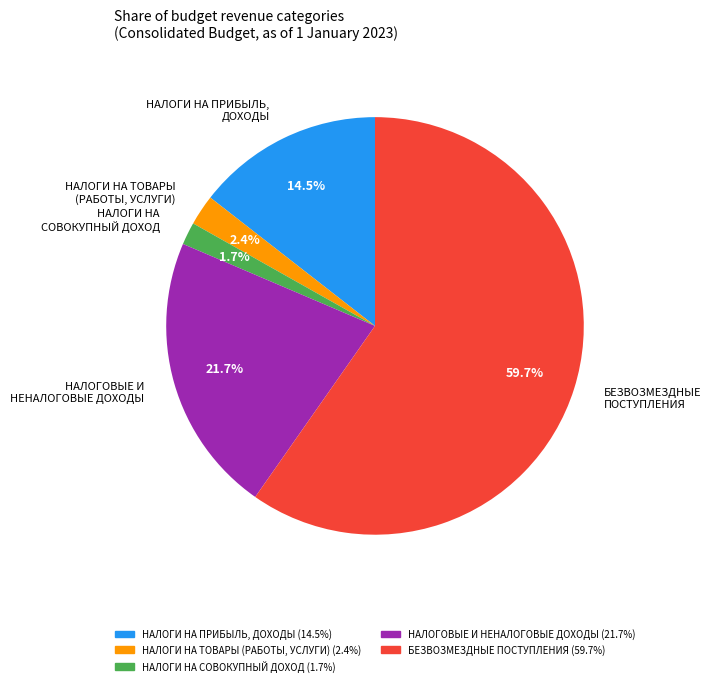

How many segments does this pie chart have?

5